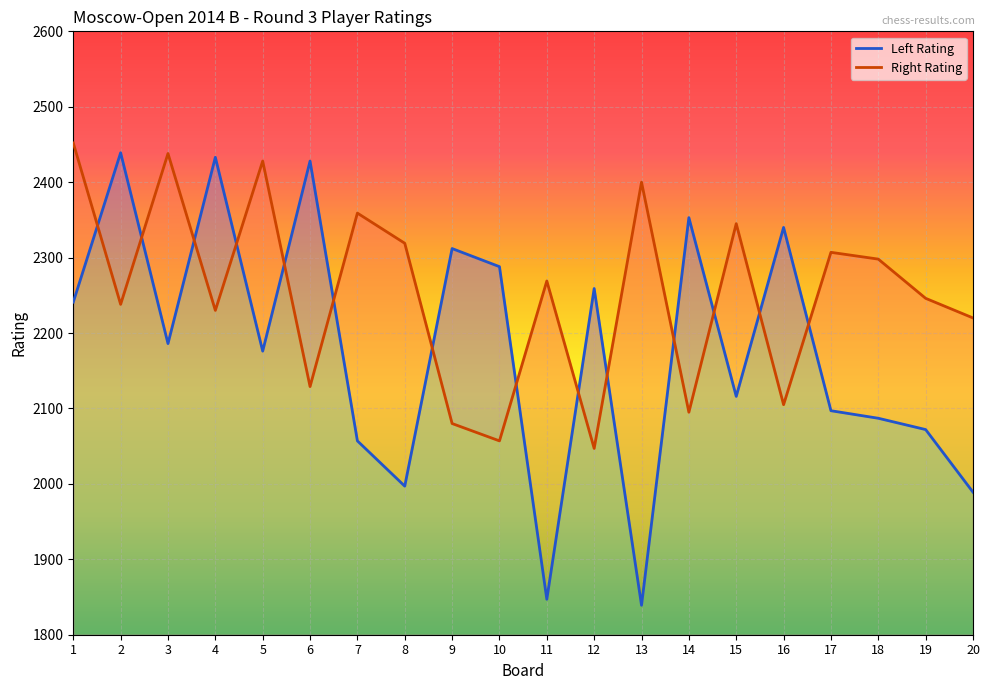

Which category has the lowest value in the Right Rating series?

12